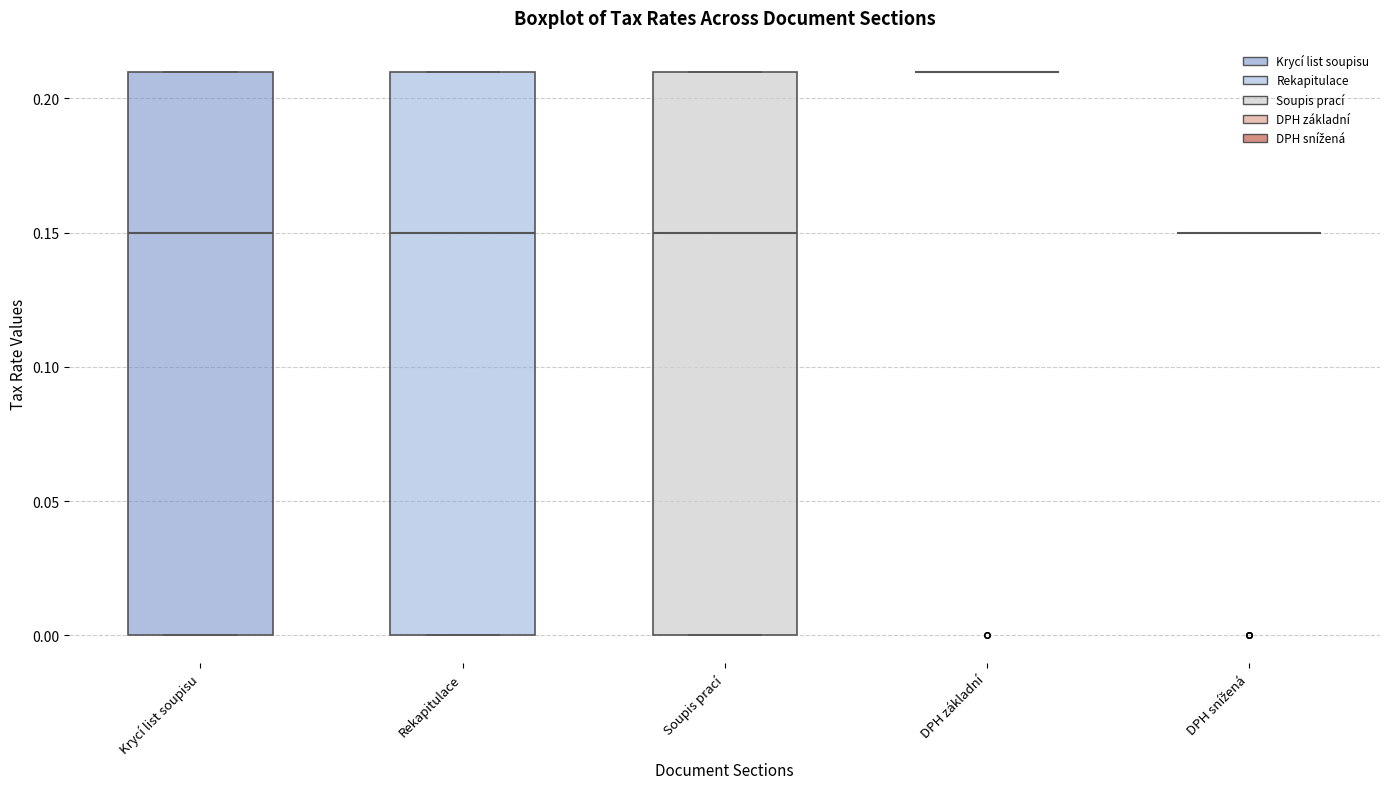

Where is the upper edge of the box for Soupis prací on the y-axis? The values are not printed on the chart, so give them approximately, as read against the axis.

0.21